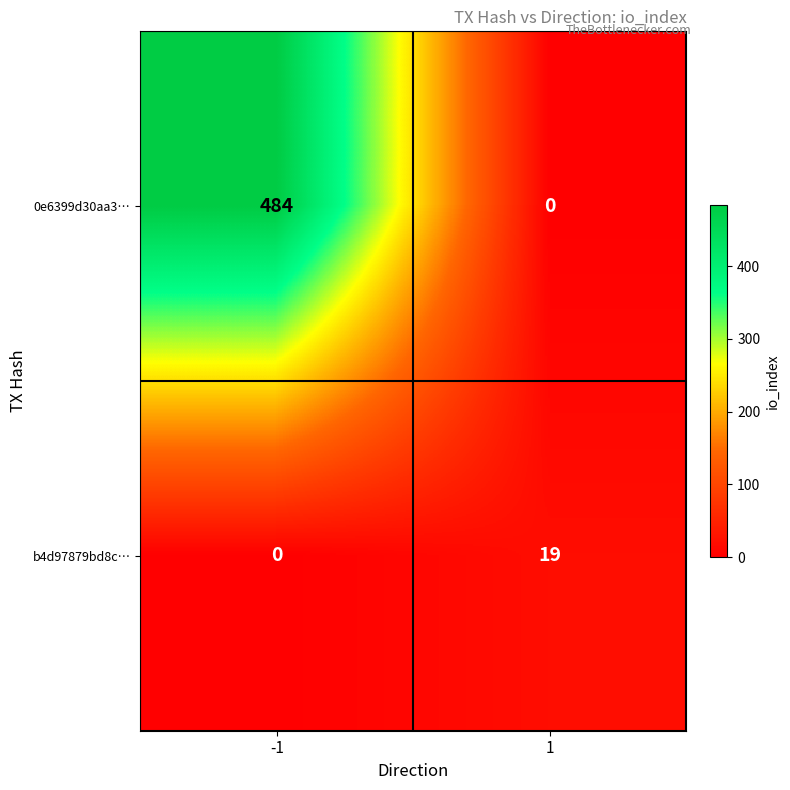

Reading left to right, transcribe all the data shown in this chart.

0e6399d30aa3…: 484	0
b4d97879bd8c…: 0	19